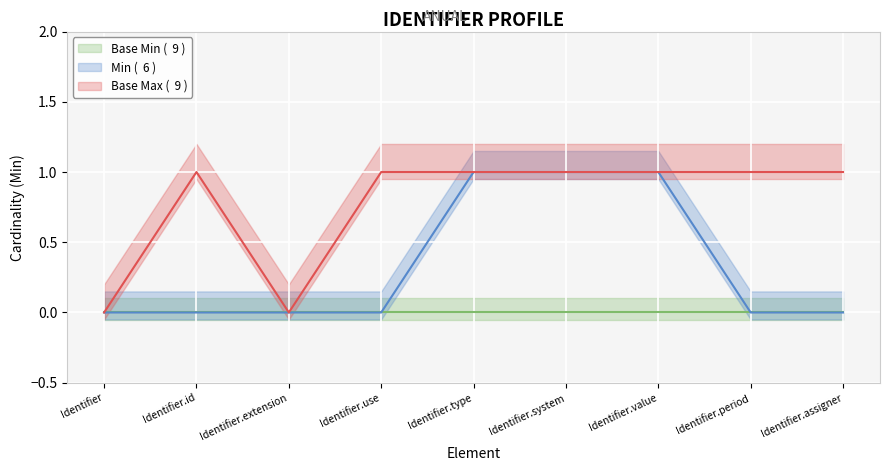

Is this an area chart (filled region under the line)?

No